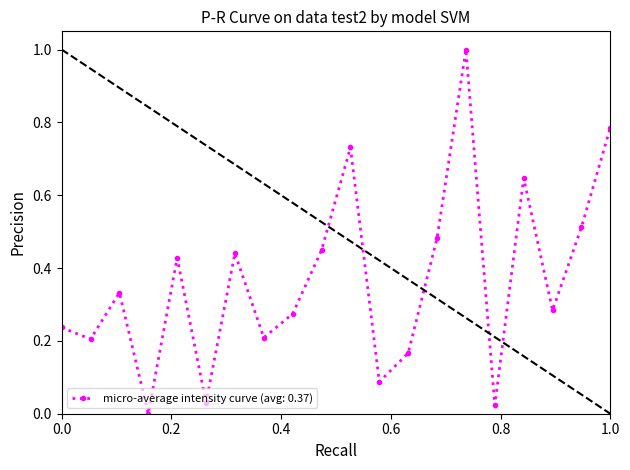

What is the greatest value displayed?

1.0